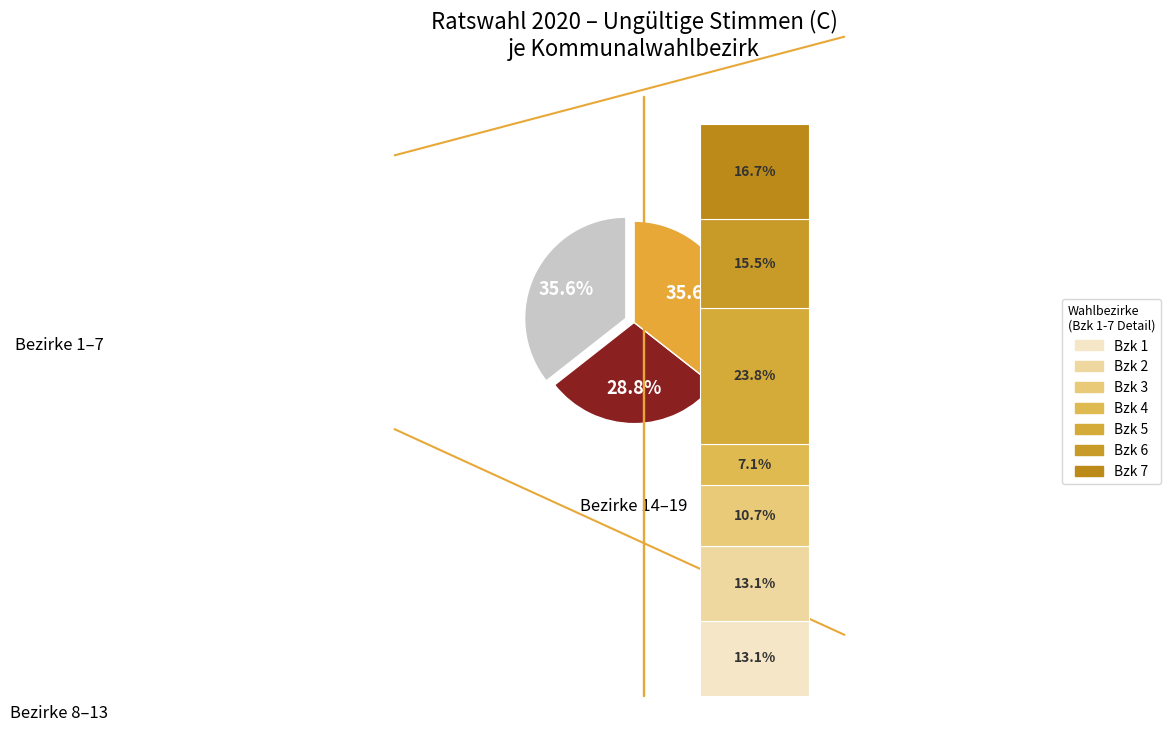

Is the sum of Kommunalwahlbezirk 5 and Kommunalwahlbezirk 13 greater than half?

No